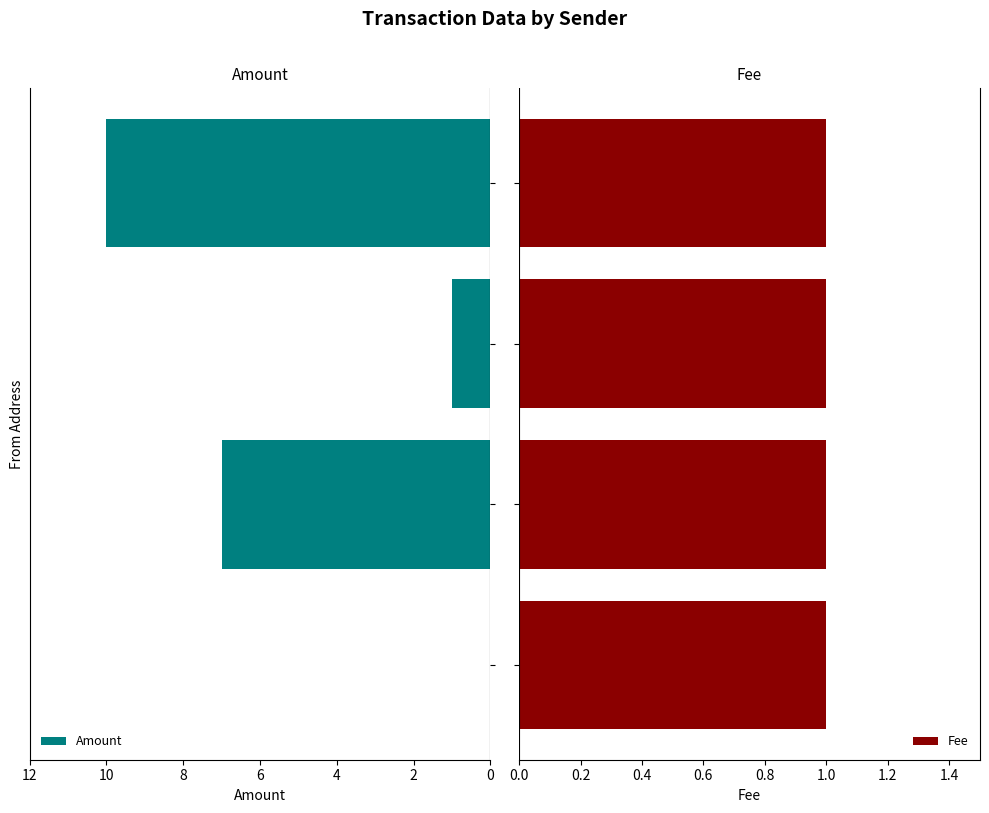

What is the highest value of the Amount series?

10